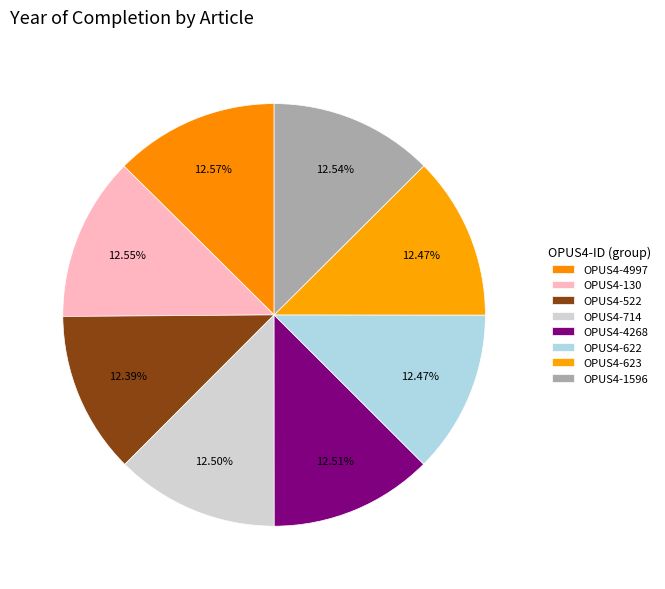

How many slices are in this pie chart?

8